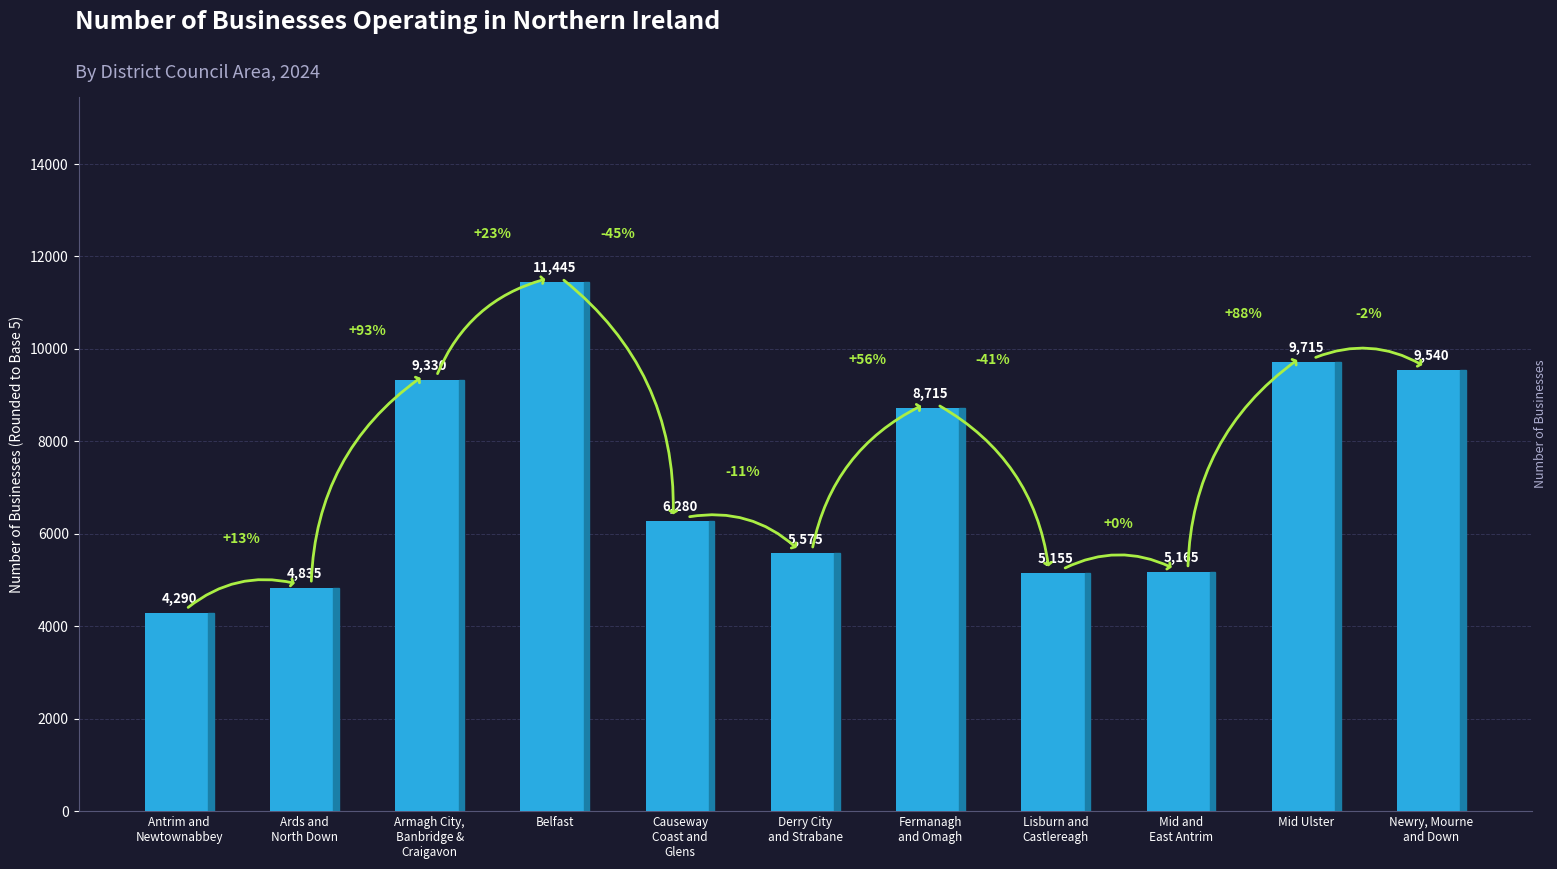

At which category does the chart reach its minimum across all series?

Antrim and
Newtownabbey